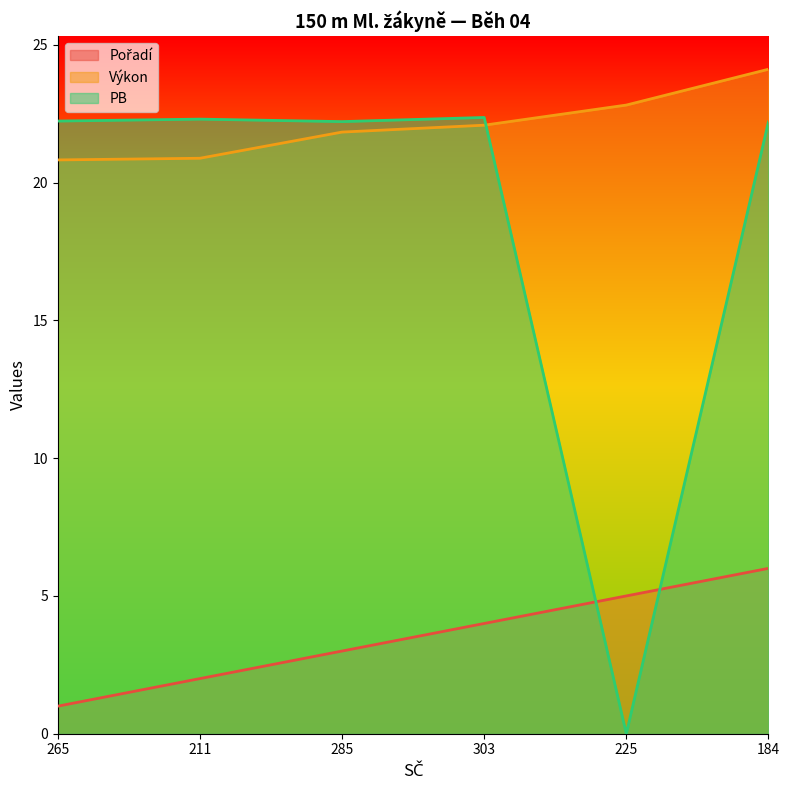

After their last crossing, which series has the higher values: Pořadí or PB?

PB